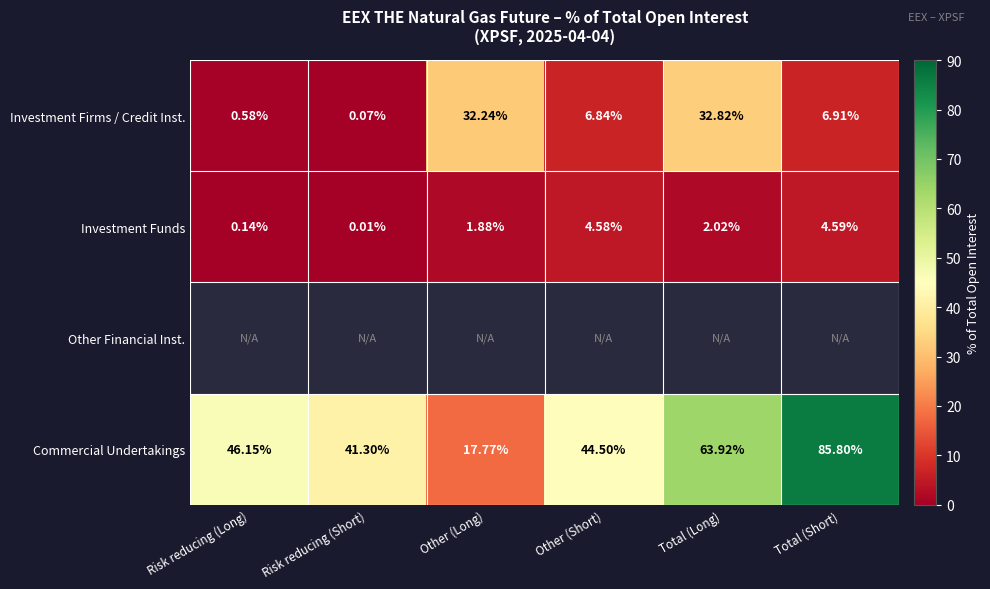

Is the value of Commercial Undertakings at Risk reducing (Long) greater than the value of Investment Funds at Other (Long)?

Yes